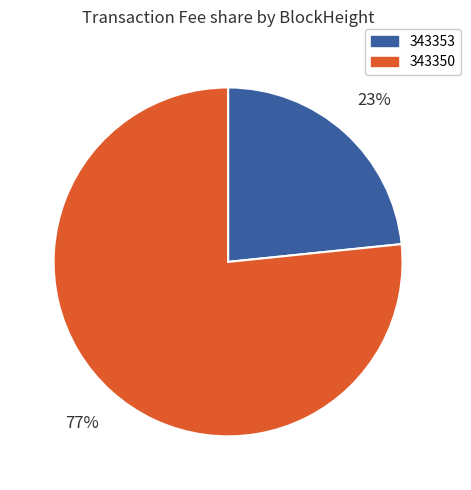

Is there a majority slice in this chart?

Yes